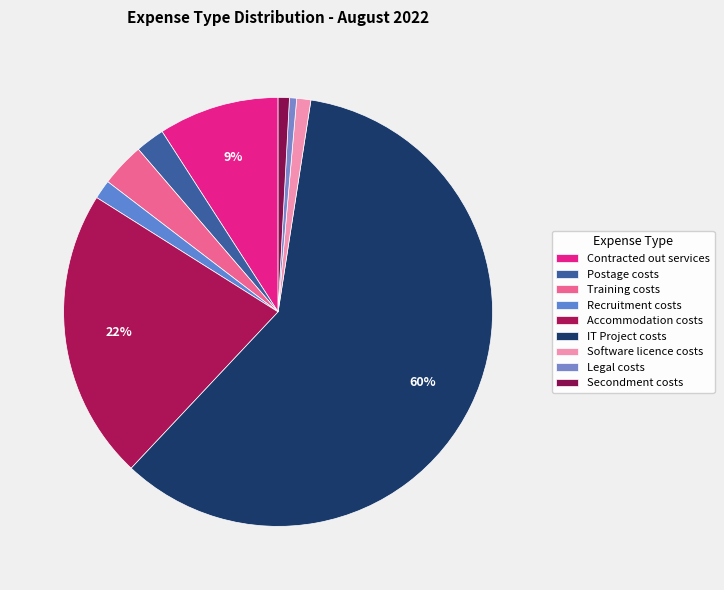

Is there any slice that represents more than half of the pie?

Yes